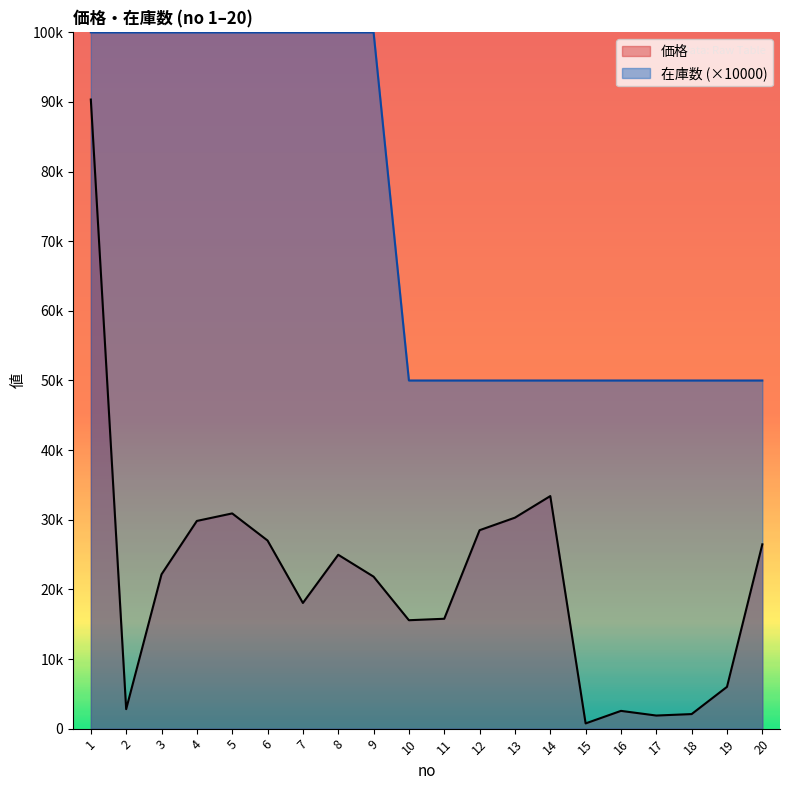

Where is 在庫数 nearest to the value 75000?

1